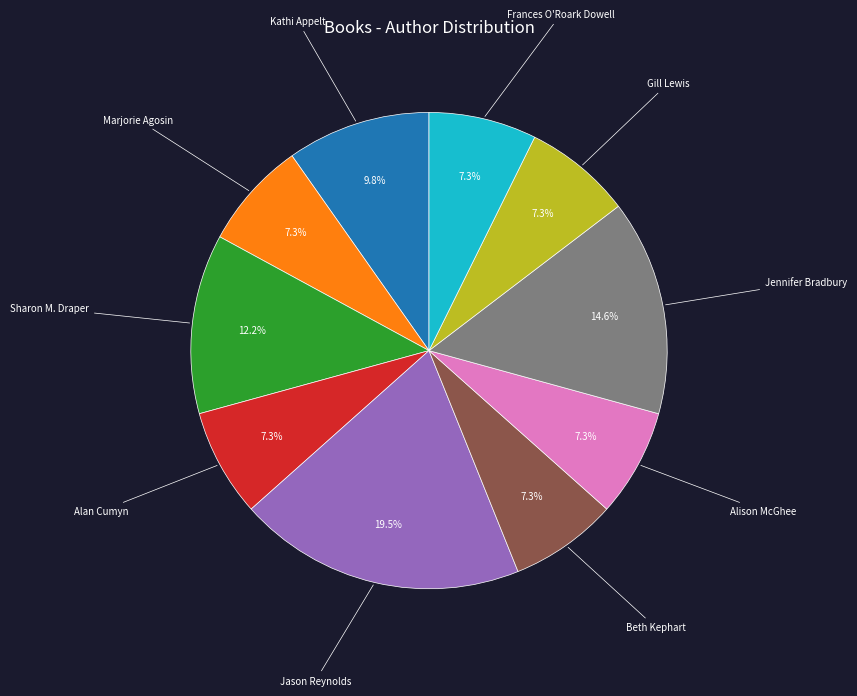

Approximately how many times larger is the value at Gill Lewis compared to Beth Kephart?

1.0